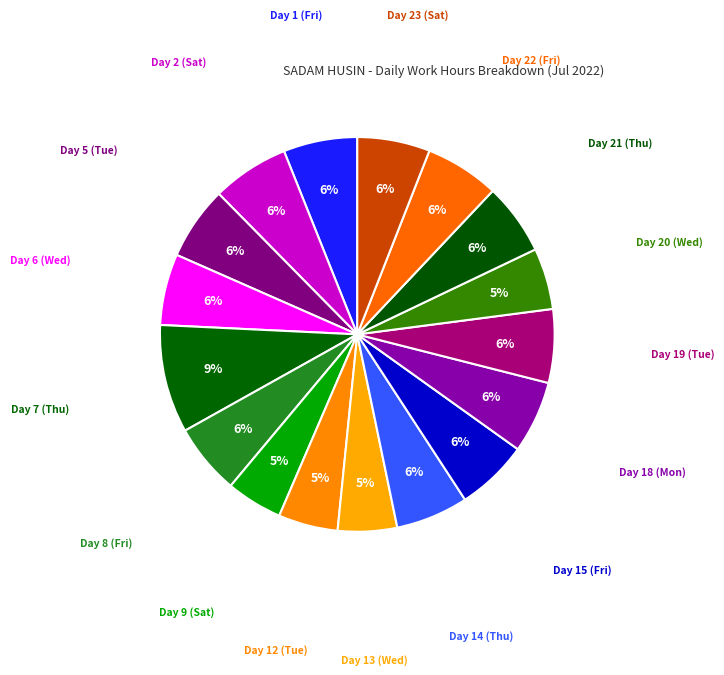

How many segments does this pie chart have?

17